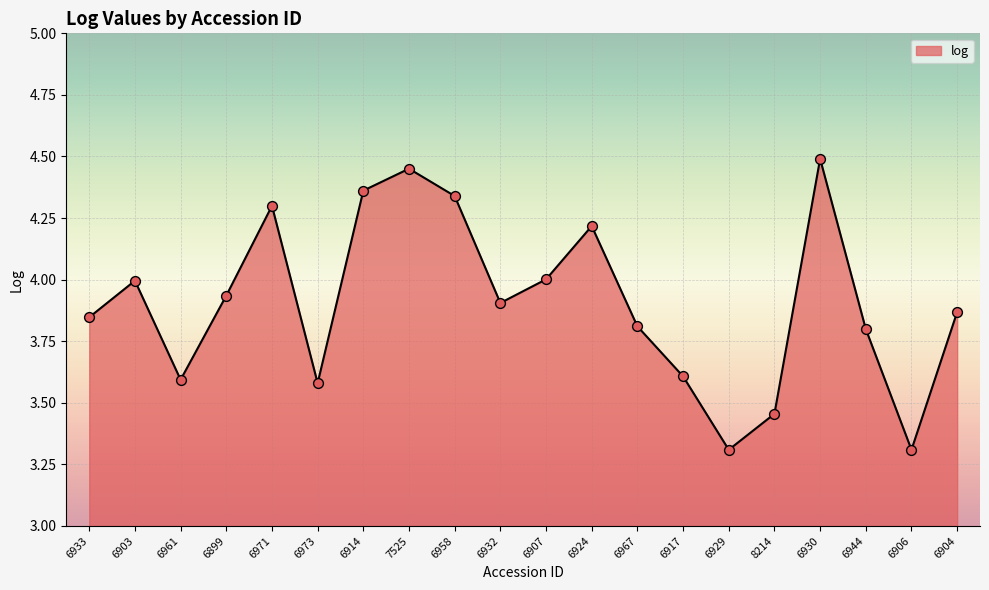

Approximately how many times larger is the value at 6932 compared to 6944?

1.0